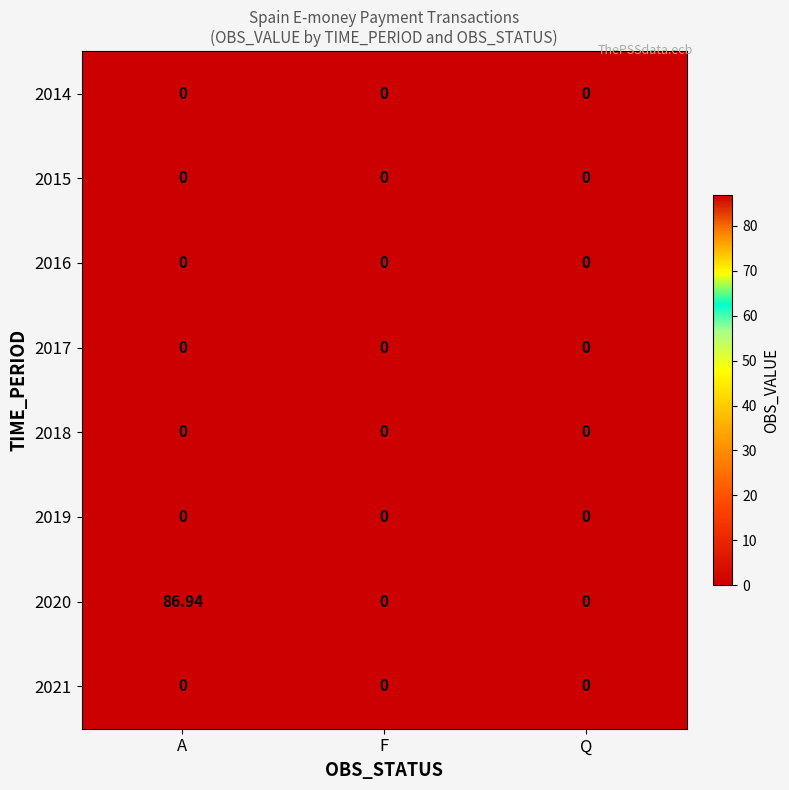

Which label corresponds to the largest value in the chart?

A